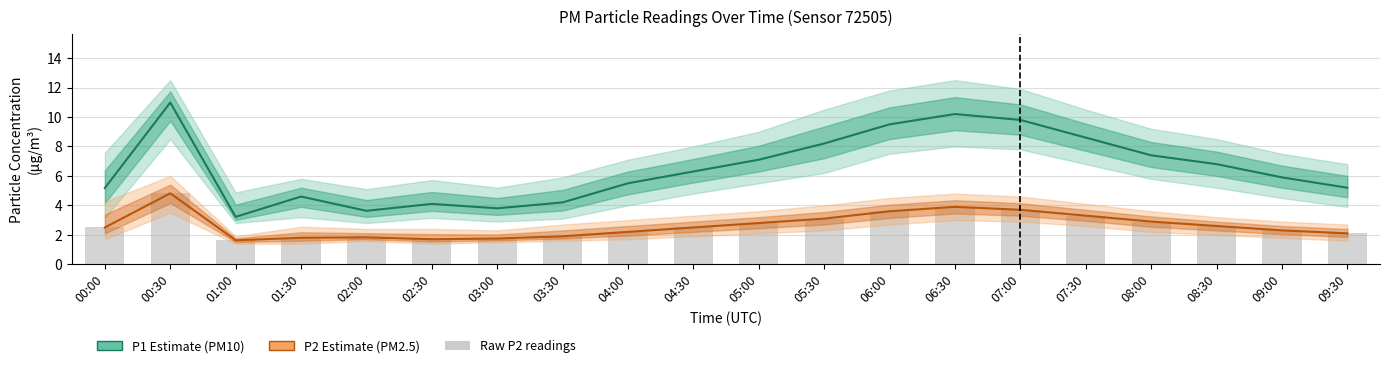

Reading left to right, transcribe all the data shown in this chart.

P1 (PM10 Estimate): 00:00=5.2	00:30=11.0	01:00=3.2	01:30=4.6	02:00=3.6	02:30=4.1	03:00=3.8	03:30=4.2	04:00=5.5	04:30=6.3	05:00=7.1	05:30=8.2	06:00=9.5	06:30=10.2	07:00=9.8	07:30=8.6	08:00=7.4	08:30=6.8	09:00=5.9	09:30=5.2
P2 (PM2.5 Estimate): 00:00=2.5	00:30=4.8	01:00=1.6	01:30=1.8	02:00=1.8	02:30=1.7	03:00=1.8	03:30=1.9	04:00=2.2	04:30=2.5	05:00=2.8	05:30=3.1	06:00=3.6	06:30=3.9	07:00=3.7	07:30=3.3	08:00=2.9	08:30=2.6	09:00=2.3	09:30=2.1